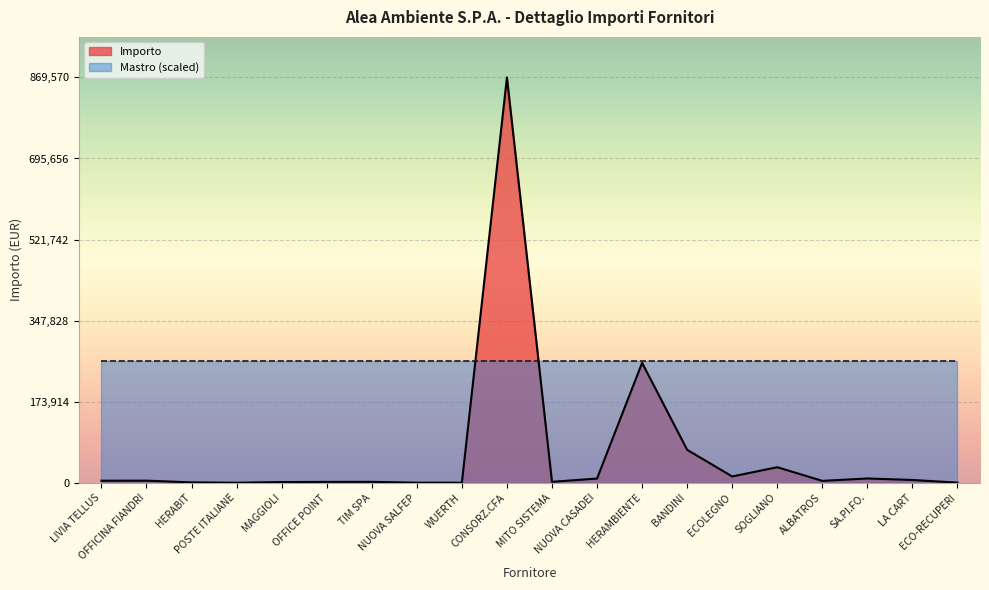

How many lines are shown in the chart?

2